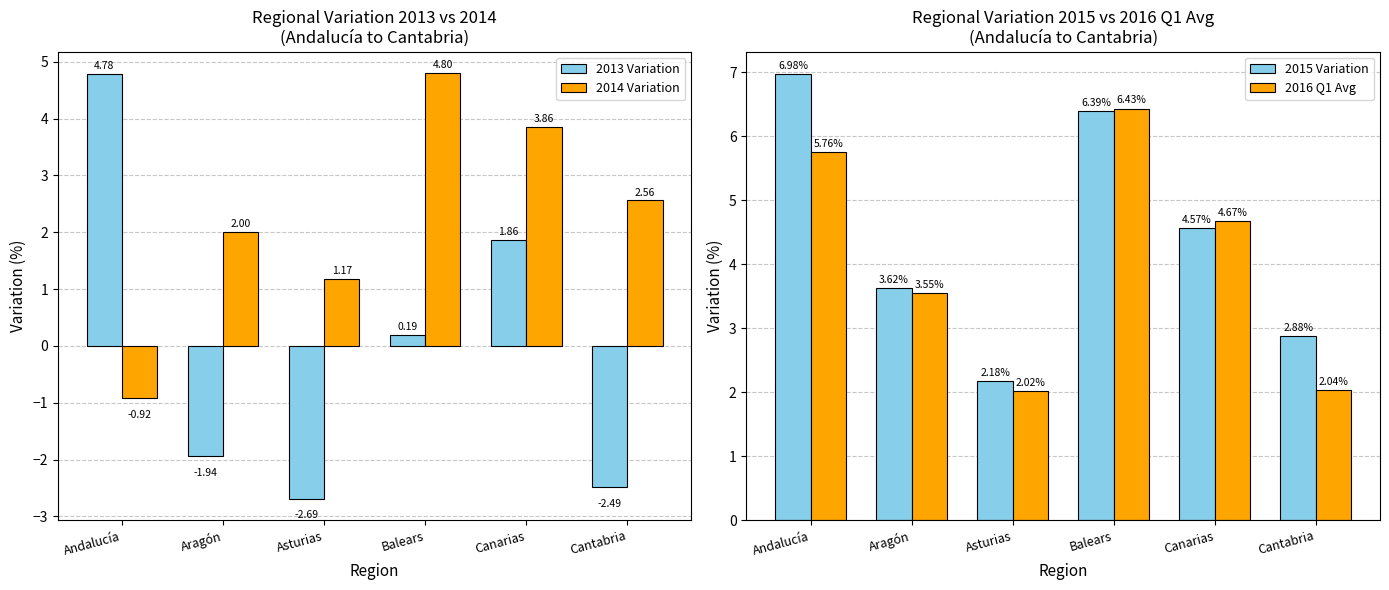

At which category is the sum across all series the highest?

Balears